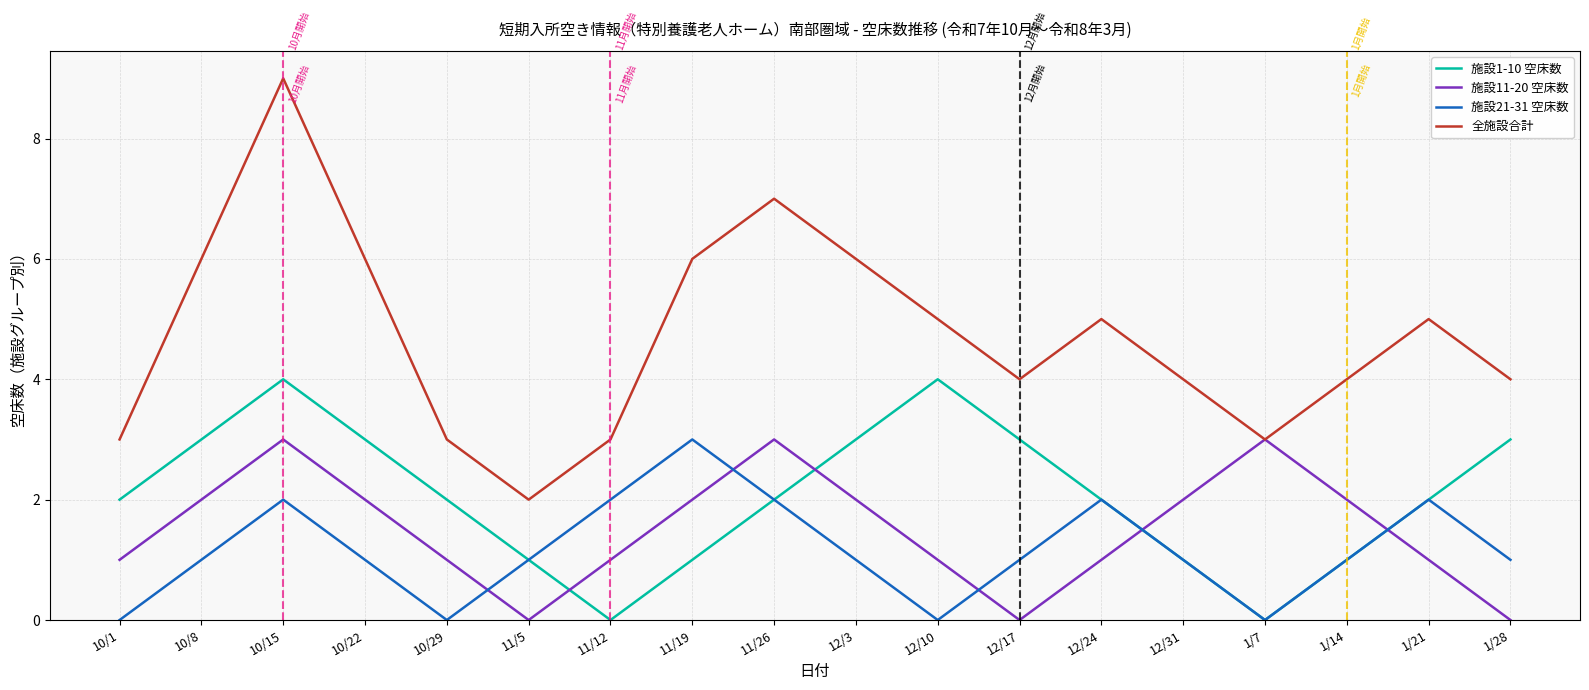

Rank the series at 12/3 from highest to lowest value.

全施設合計, 施設1-10 空床数, 施設11-20 空床数, 施設21-31 空床数